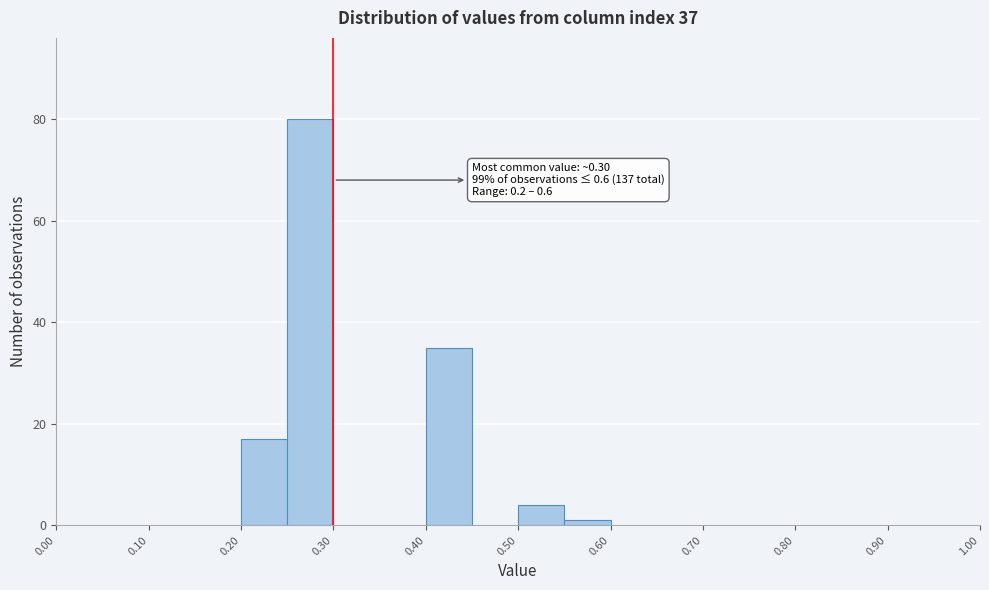

Which range on the x-axis has the tallest bar?

0.25 to 0.30